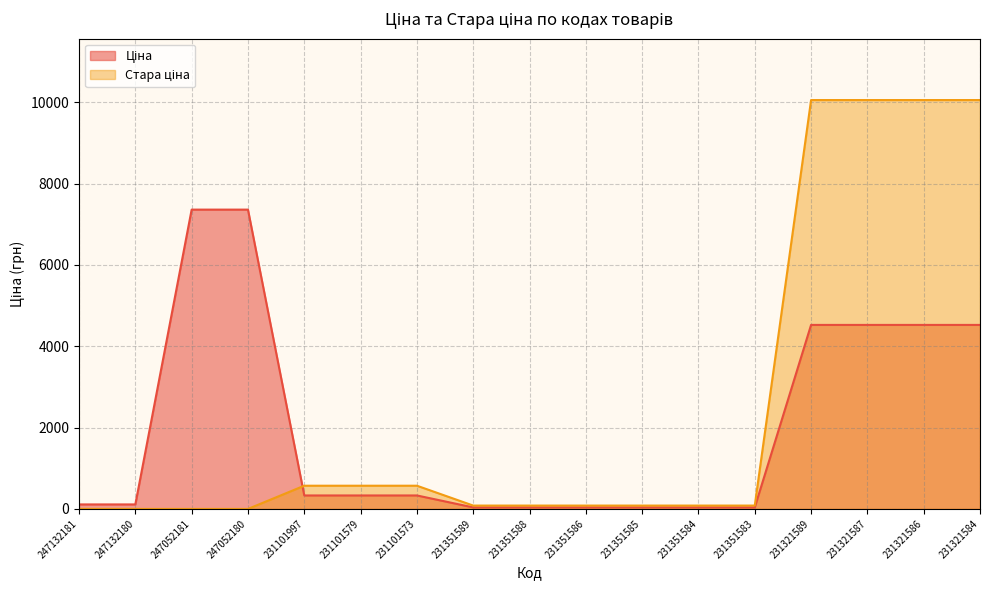

True or false: Стара ціна has more than 2 interior local peaks.

False